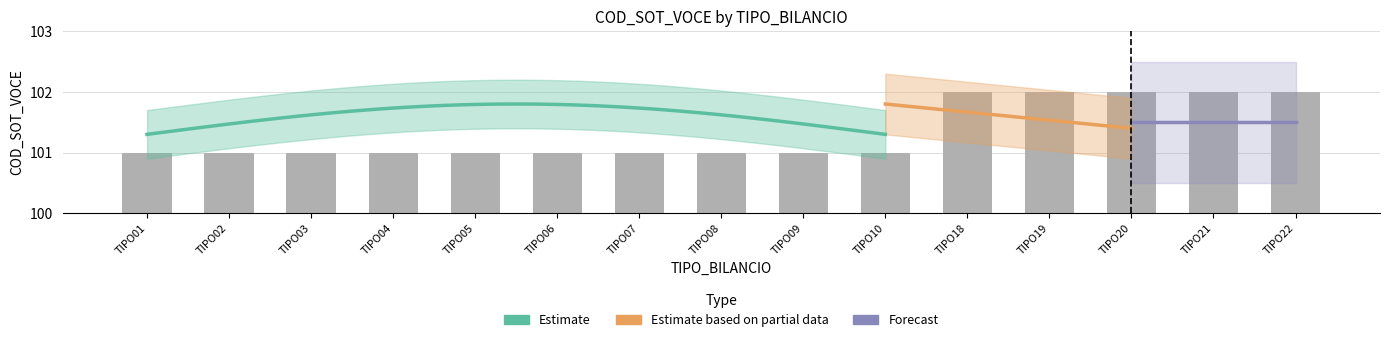

What is the approximate value at TIPO09?

101